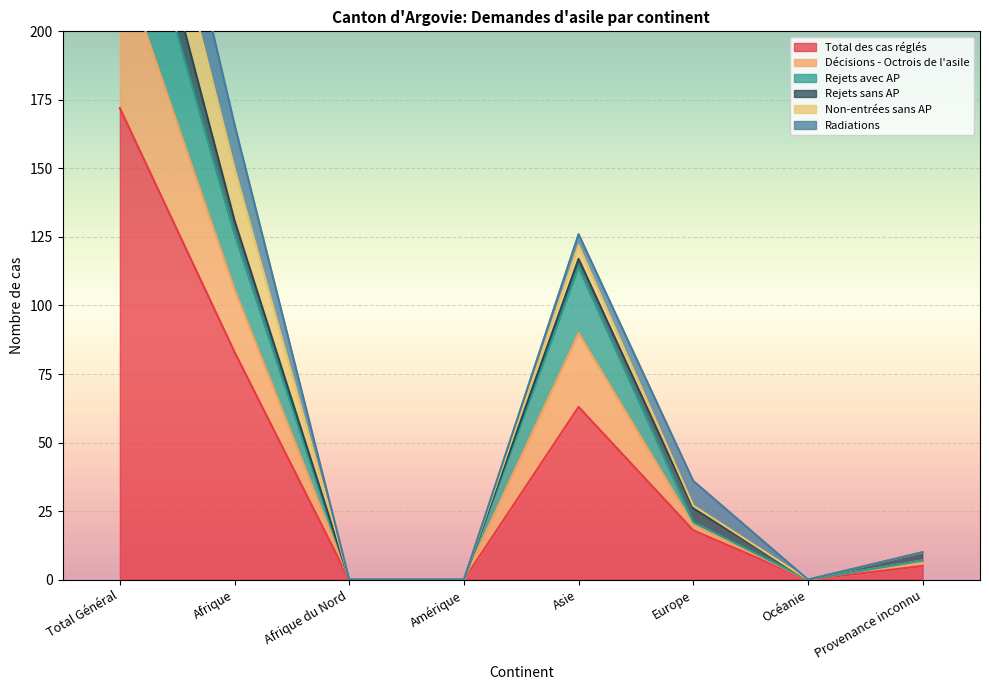

What is the label of the 2nd point from the left?

Afrique